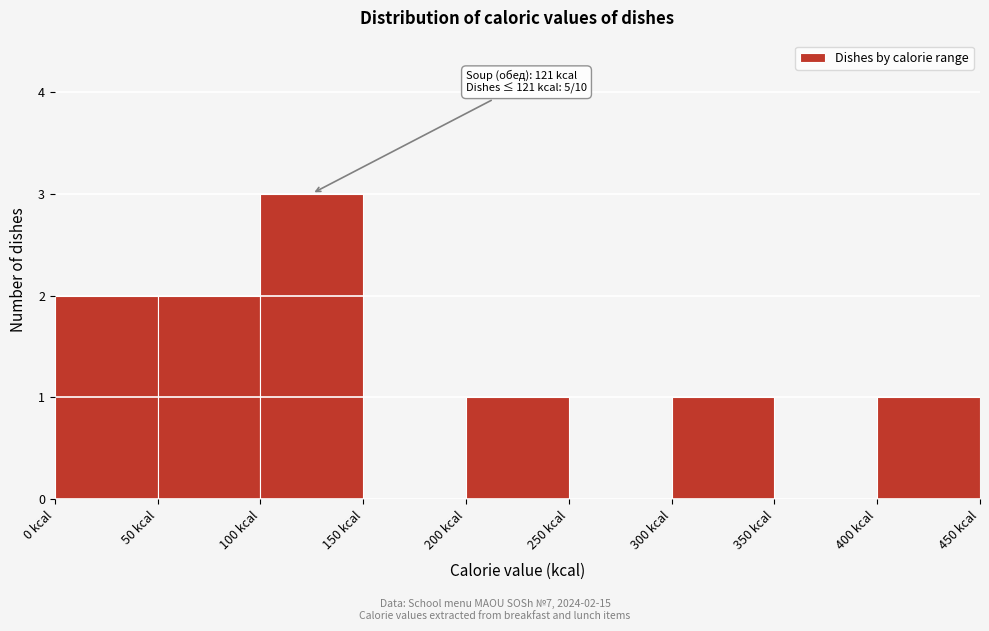

Which range on the x-axis has the tallest bar?

100 to 150